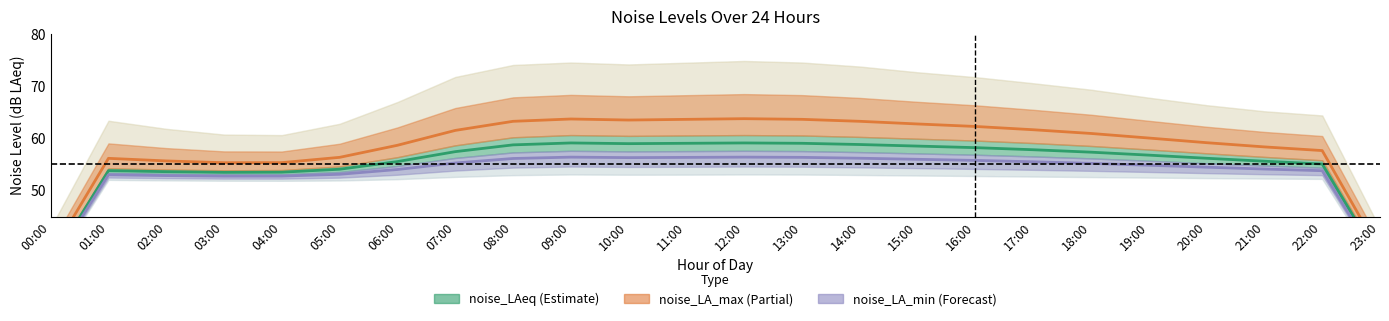

True or false: noise_LA_min (line) and noise_LA_max (line) cross at least once.

False